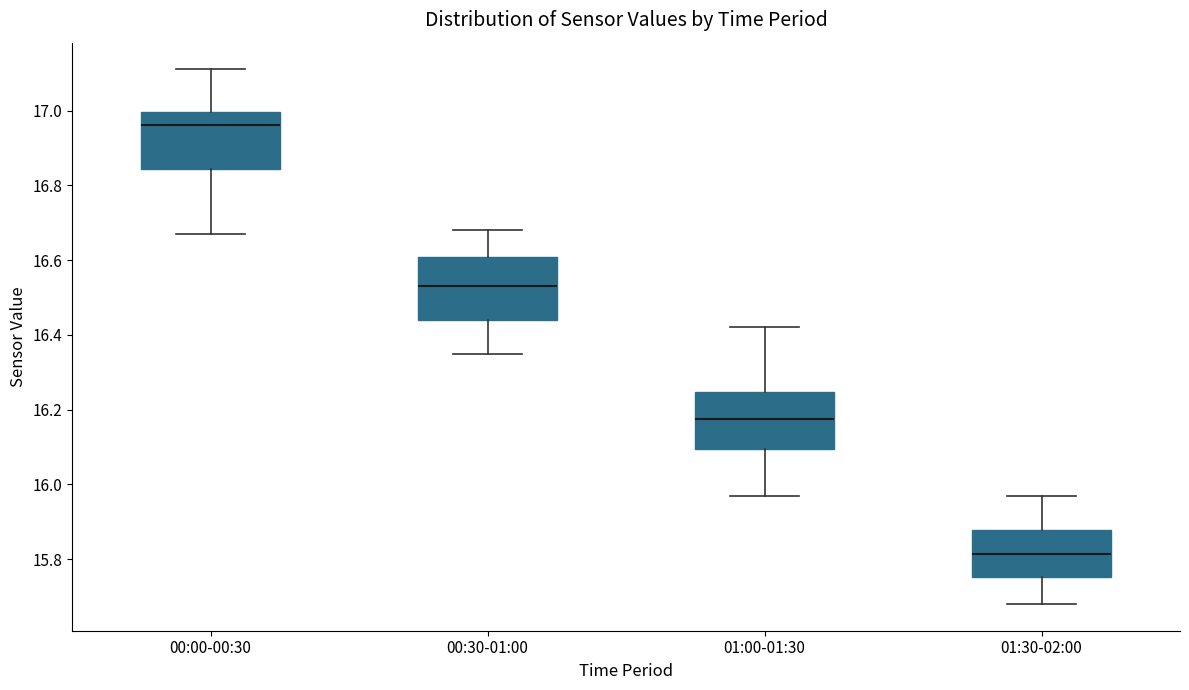

Where does the median line of the box for 00:30-01:00 sit on the y-axis? The values are not printed on the chart, so give them approximately, as read against the axis.

16.54